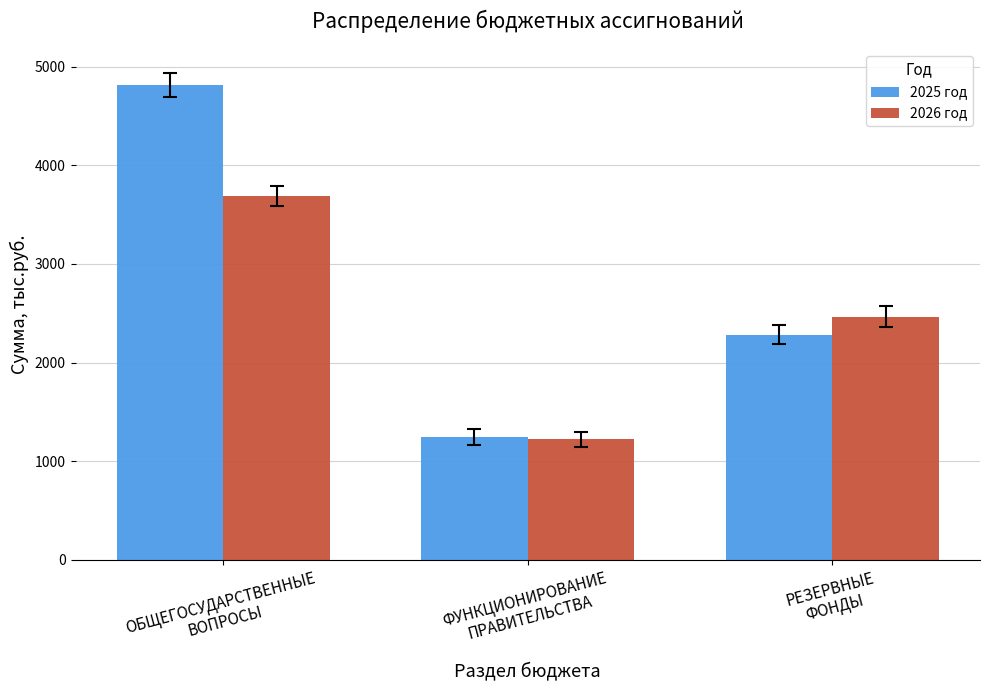

At how many categories does at least one series exceed 1446?

2